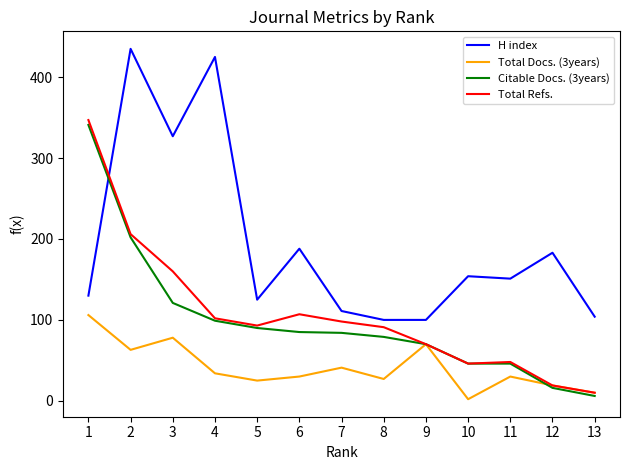

What is the difference between the maximum and minimum values in the Total Docs. (3years) series?

104